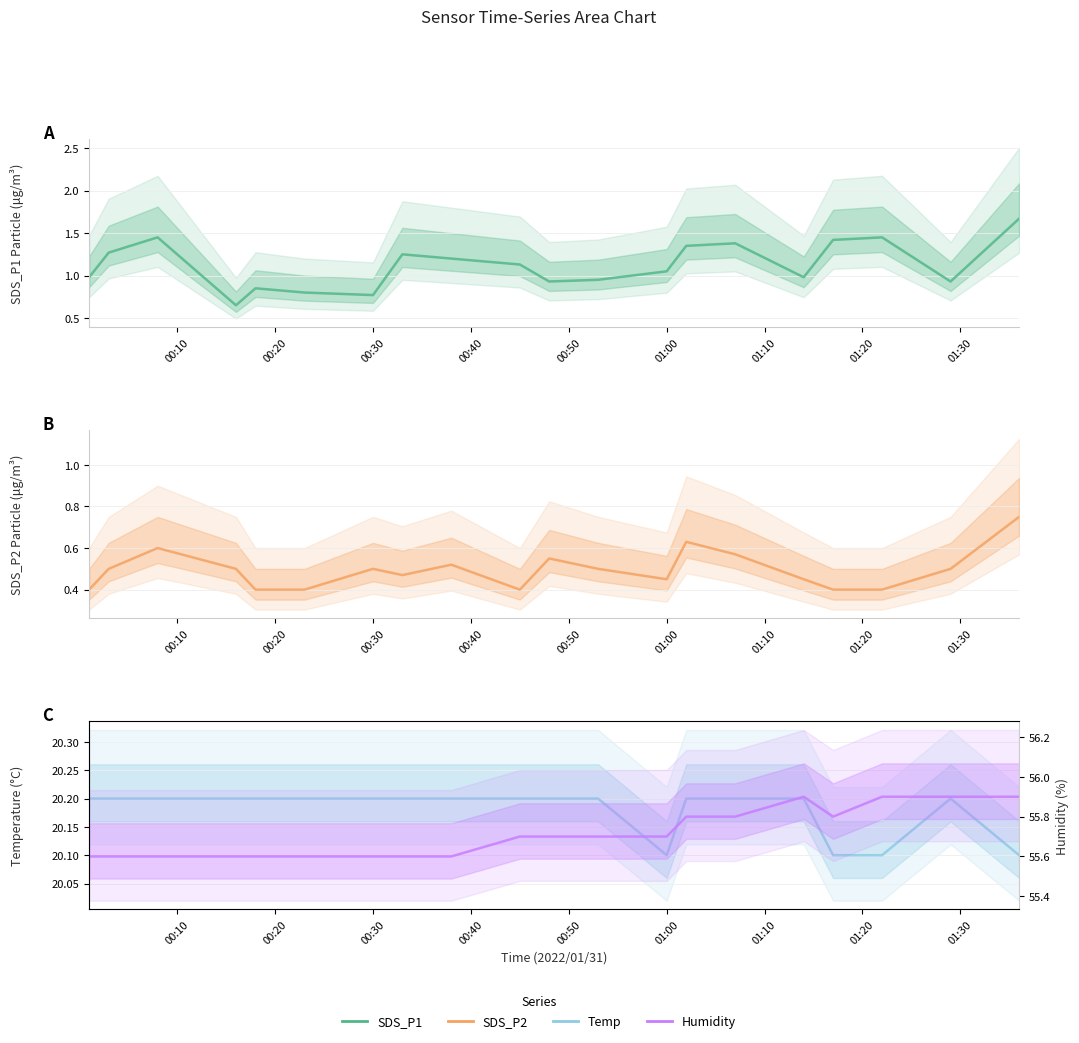

What is the maximum value for Humidity?

55.9